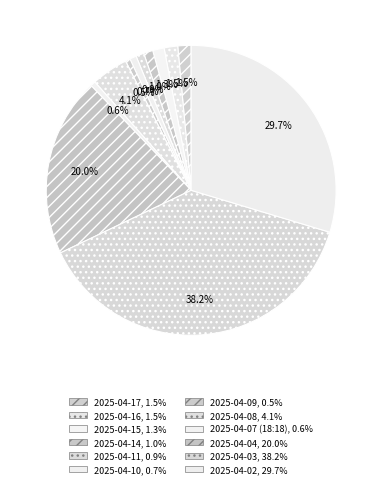

To the nearest percent, what percentage of the pie is 2025-04-14?

1%